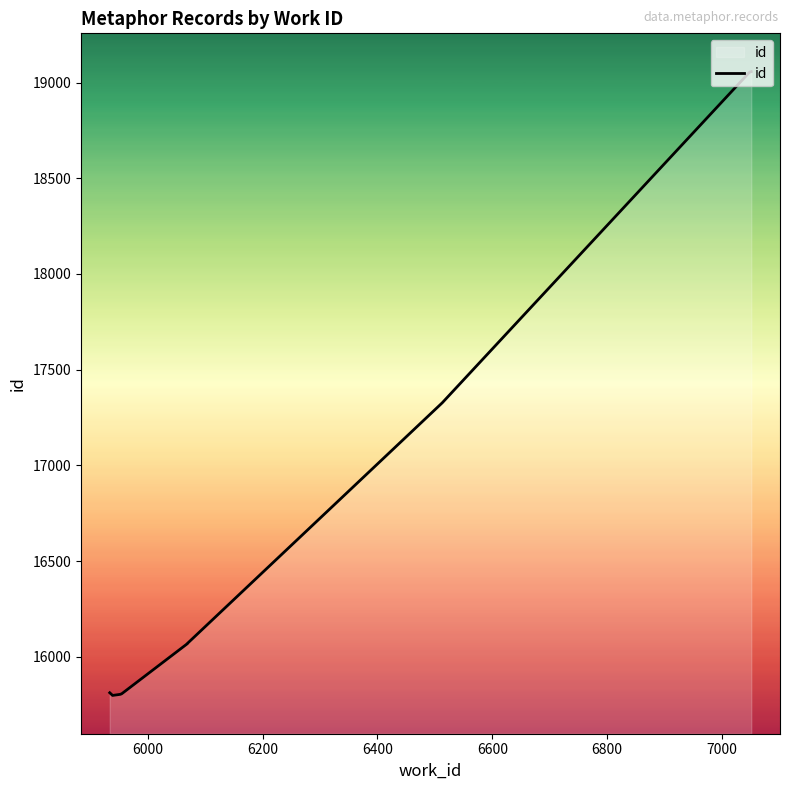

How many series are shown in this chart?

1